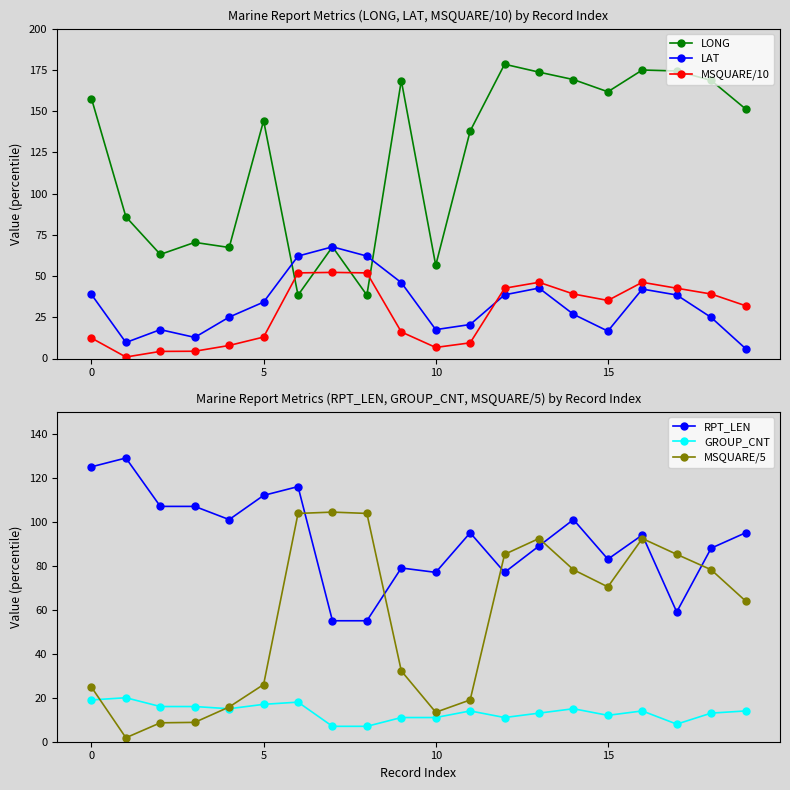

In LONG, how many points are higher than both neighbors (excluding endpoints)?

6